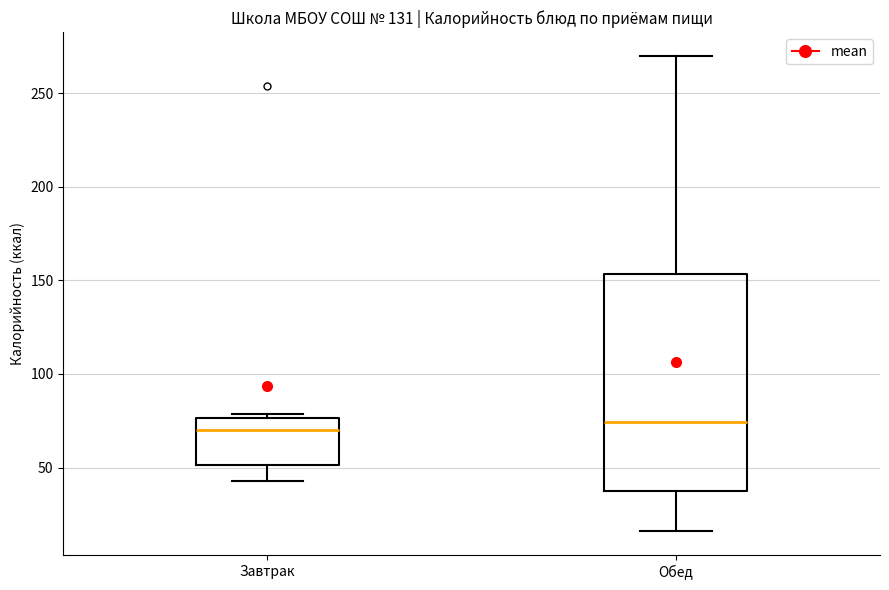

Reading left to right, read every box against the y-axis: the position of its median line, the range the box covers, and the ends of its whiskers. The values are not printed on the chart, so give them approximately, as read against the axis.

Завтрак: median 70, box 50 to 75, whiskers 45 to 80
Обед: median 75, box 35 to 155, whiskers 15 to 270